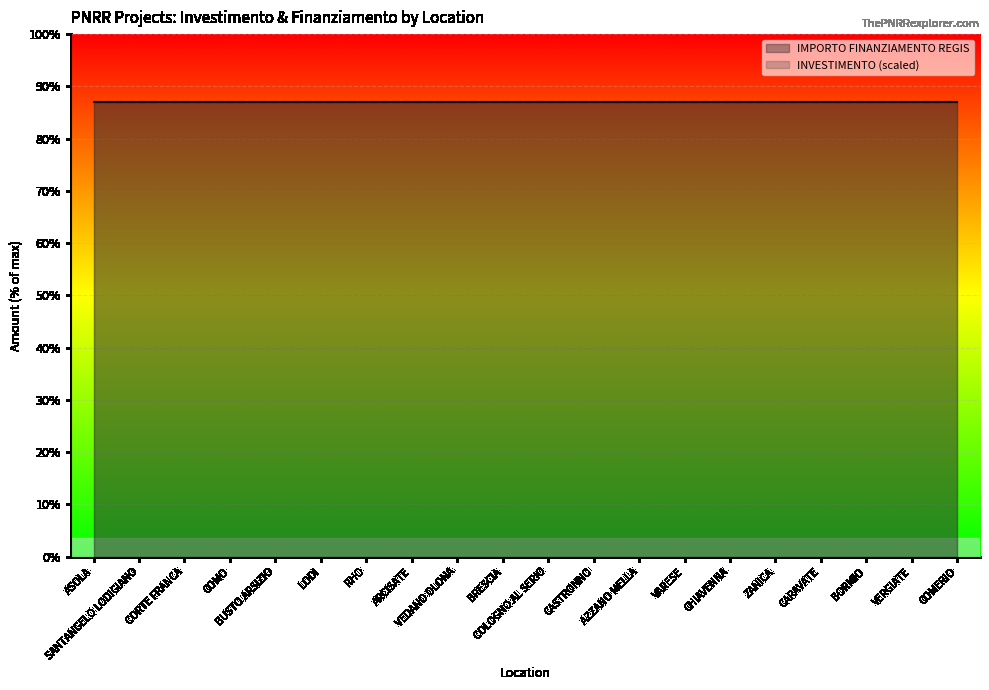

Which series has the largest total across all categories?

IMPORTO FINANZIAMENTO REGIS